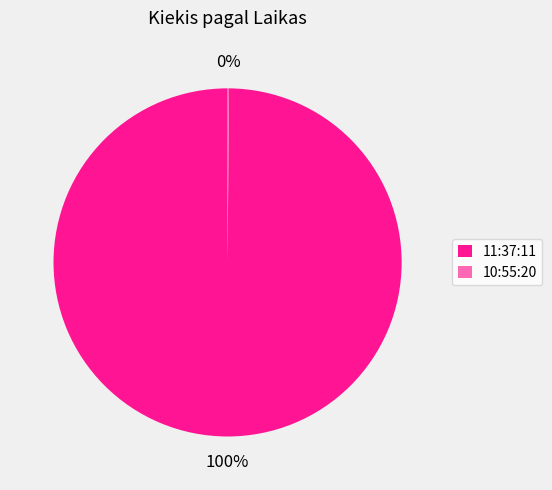

To the nearest percent, what percentage of the pie is 11:37:11?

100%